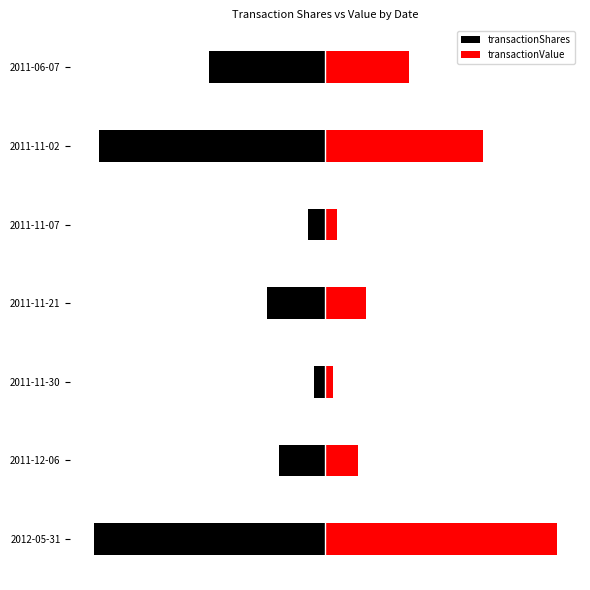

Rank the series by their maximum value, from lowest to highest.

transactionShares, transactionValue